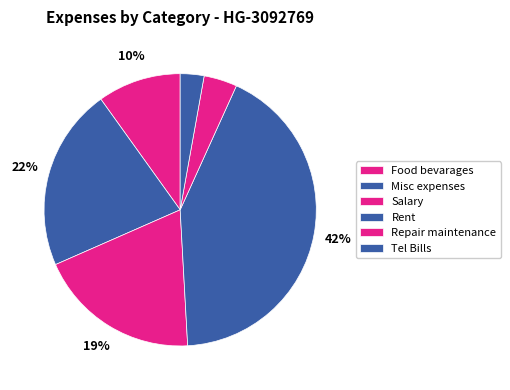

How much of the chart is everything except Salary?

80.7%